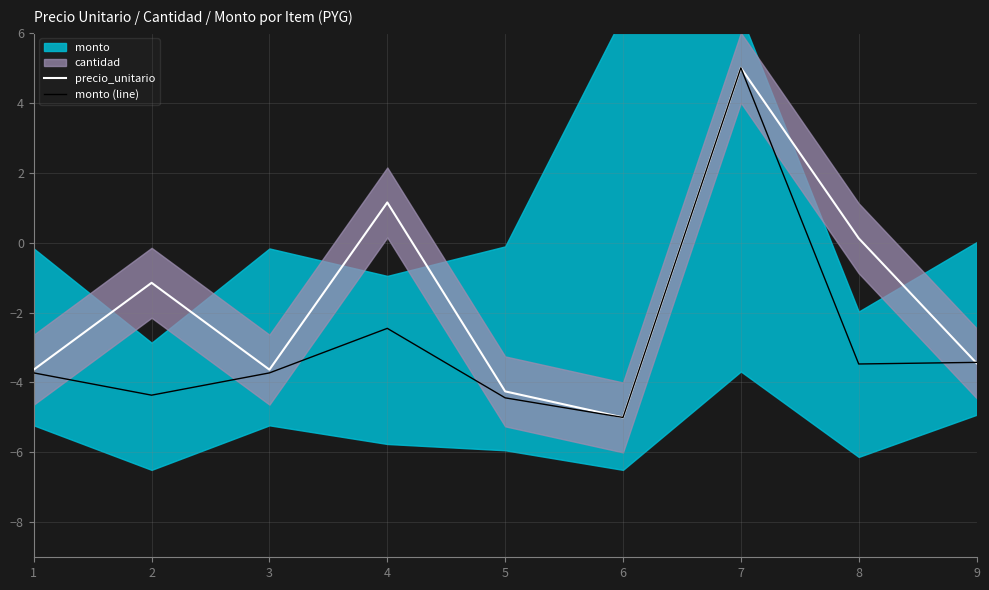

Is the value of precio_unitario at 3 greater than the value of monto (line) at 5?

Yes